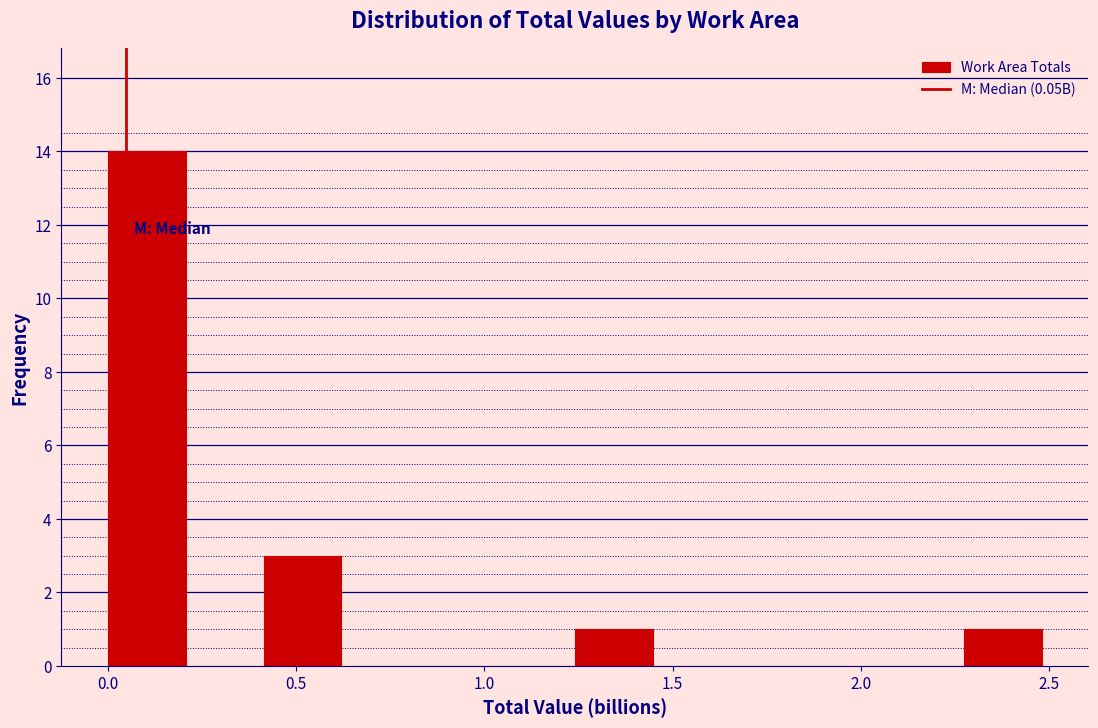

Which range on the x-axis has the tallest bar?

0.00 to 0.20